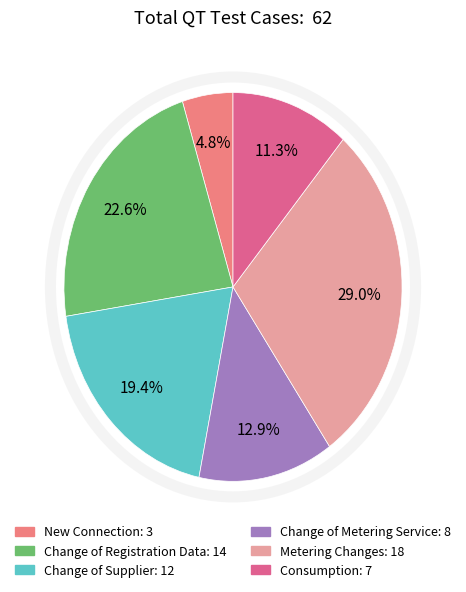

Which category has the smallest portion of the pie?

New Connection